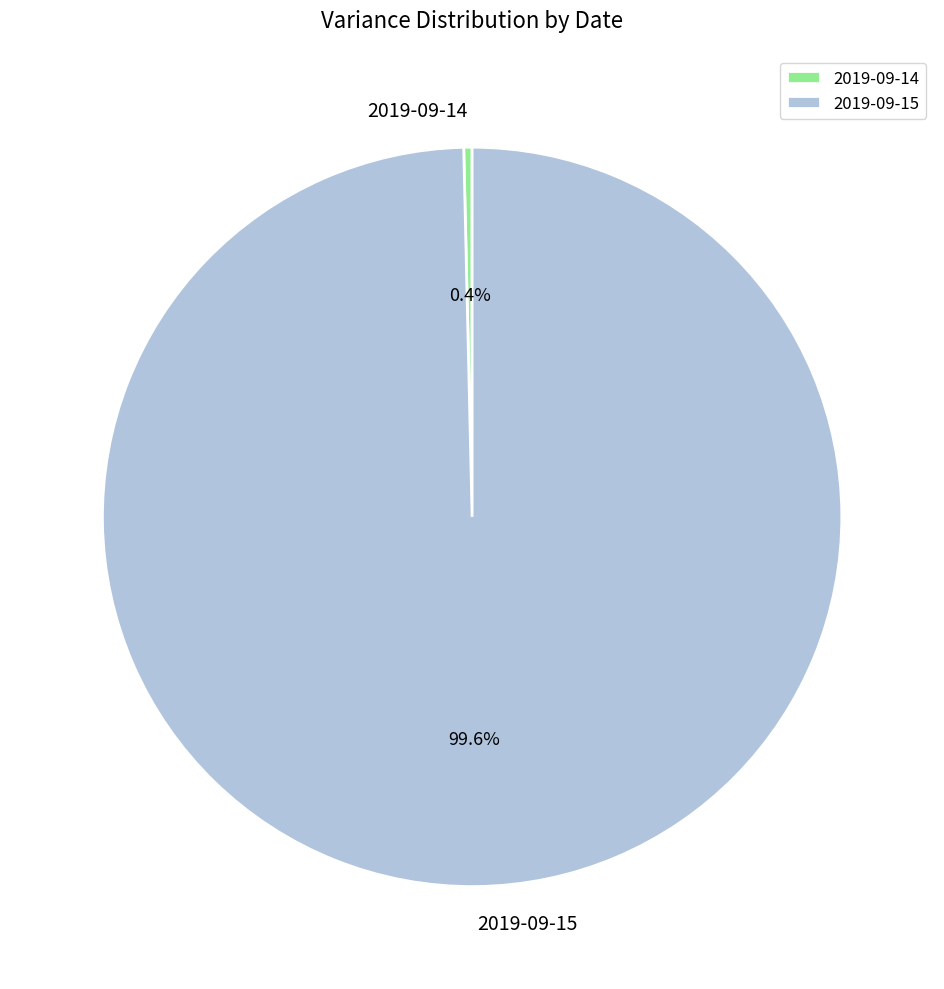

Does 2019-09-14 represent more than half of the total?

No